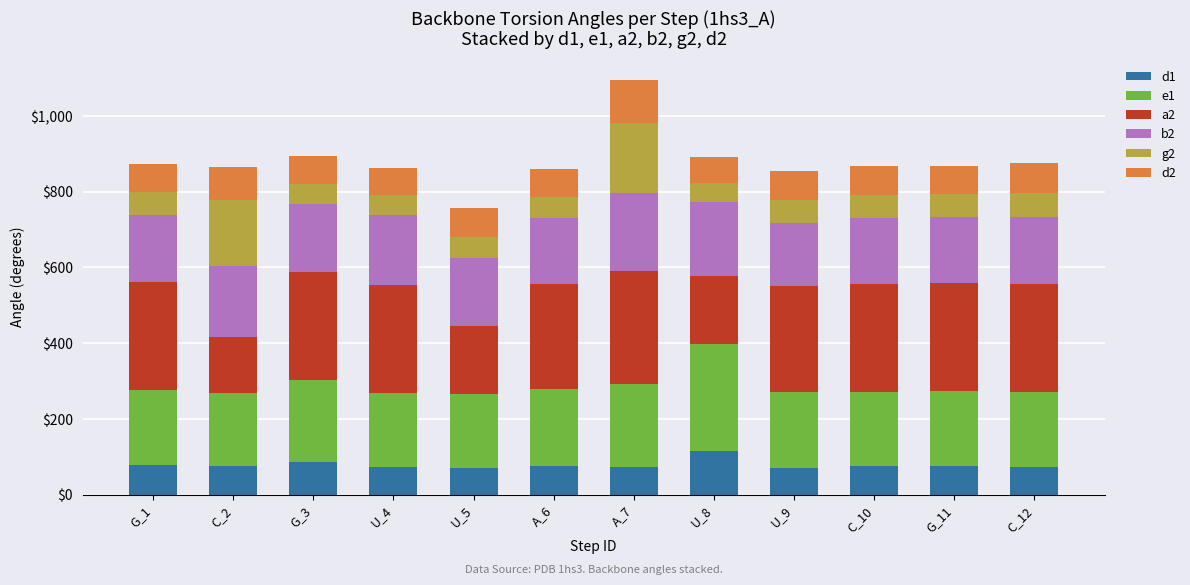

What is the total value across all series at G_3?

894.0